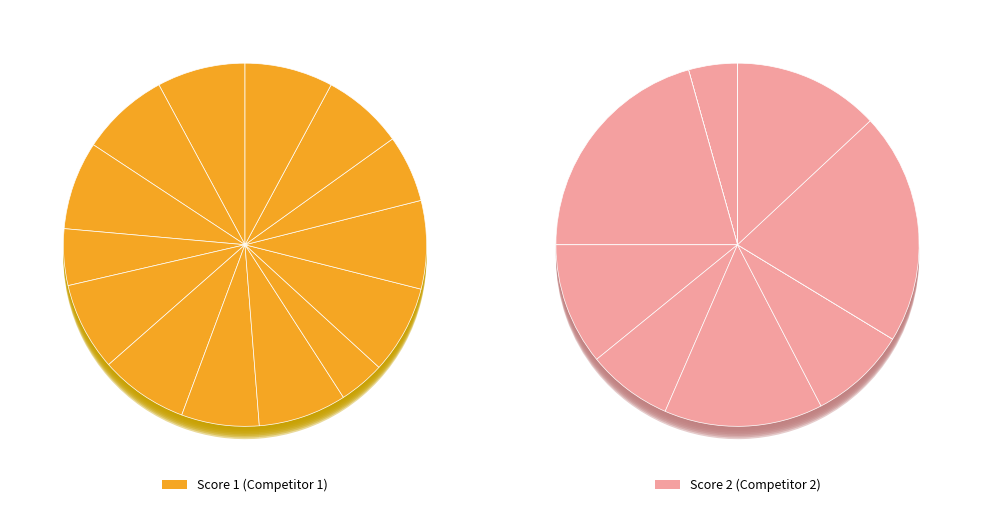

True or false: Khan Md Emran accounts for 14% of the total.

False